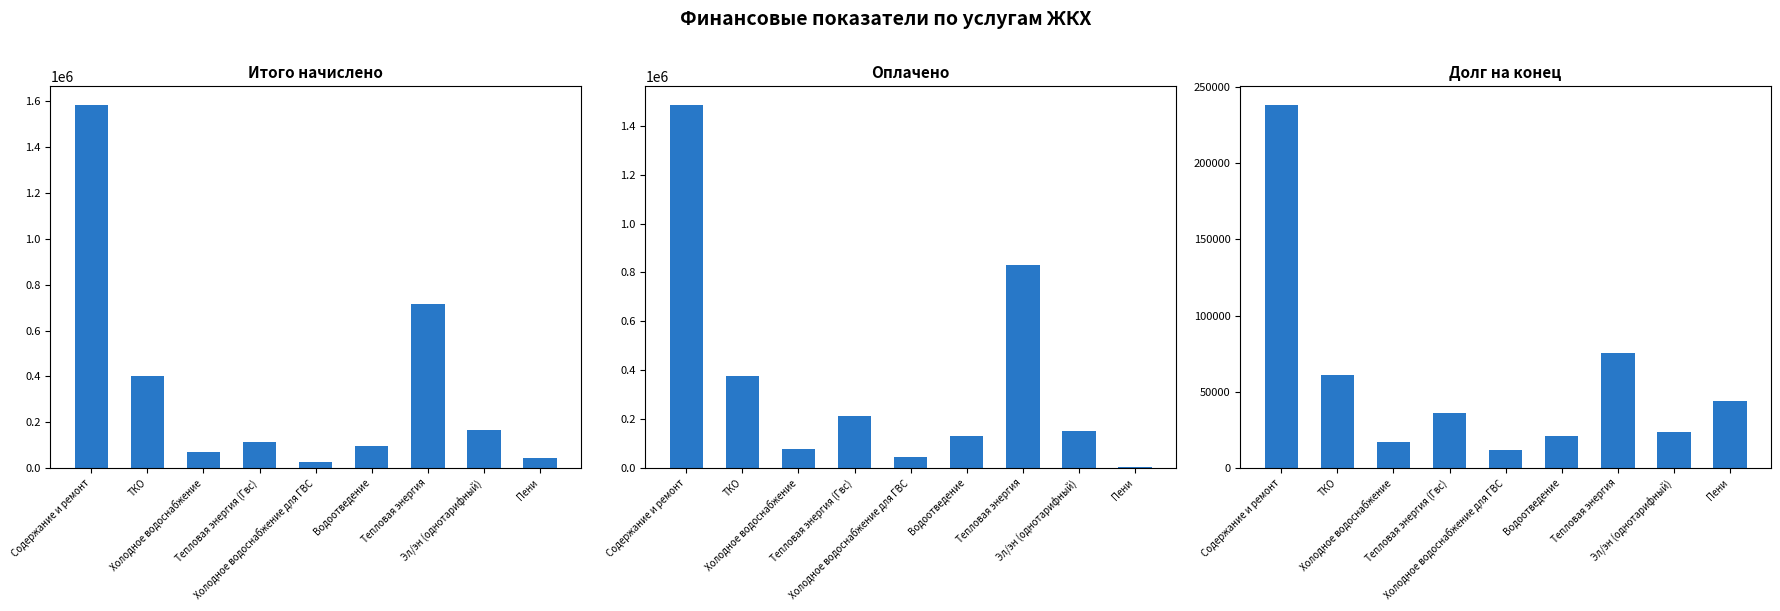

The Долг на конец series shows 238575.2 at Содержание и ремонт. True or false?

True